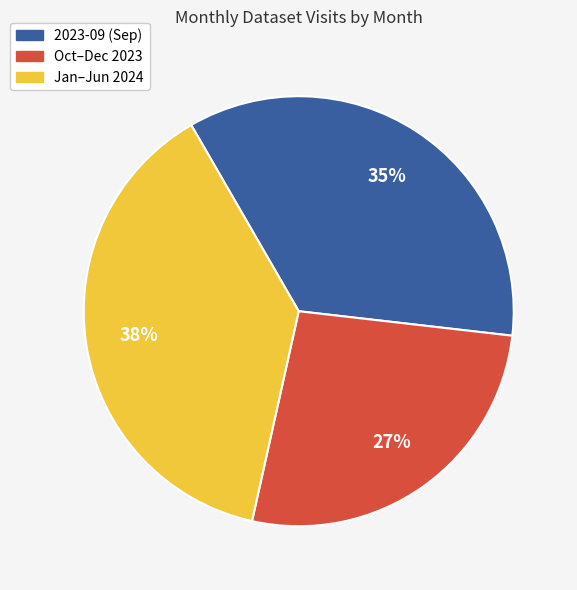

Is Jan–Jun 2024 the majority of the pie?

No